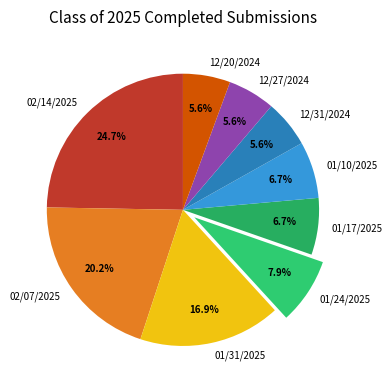

Is 02/07/2025 the majority of the pie?

No